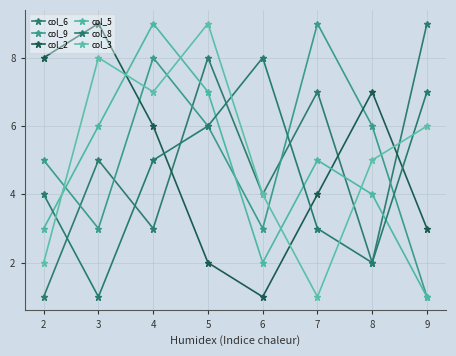

Reading right to left, extract all data points from this chart.

col_6: 9	2	7	4	8	3	5	1
col_9: 1	6	9	3	6	8	3	5
col_2: 3	7	4	1	2	6	9	8
col_5: 1	4	5	2	7	9	6	3
col_8: 7	2	3	8	6	5	1	4
col_3: 6	5	1	4	9	7	8	2